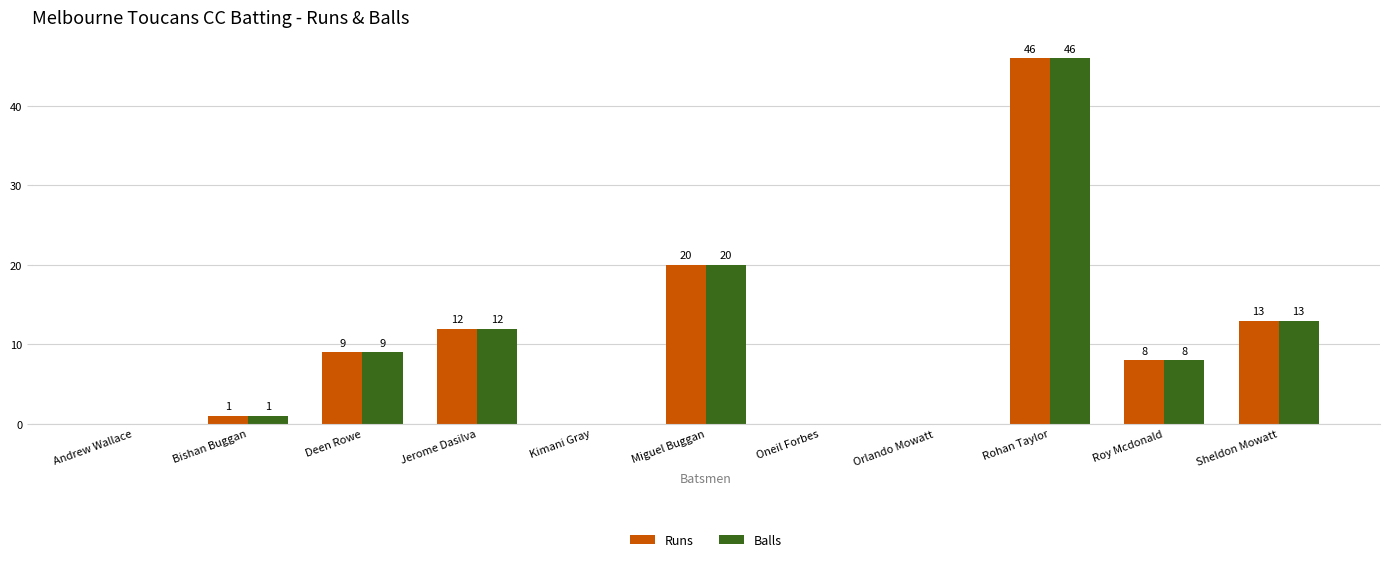

At which label does Balls first exceed 8?

Deen Rowe